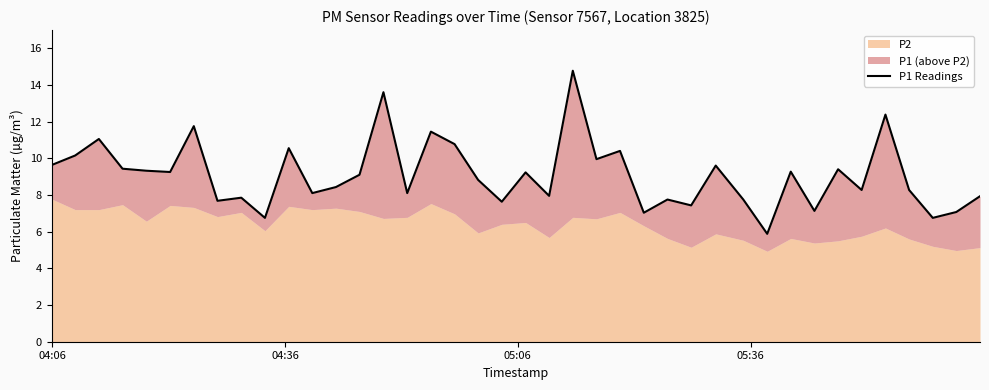

At which label does the data first exceed 9?

04:06